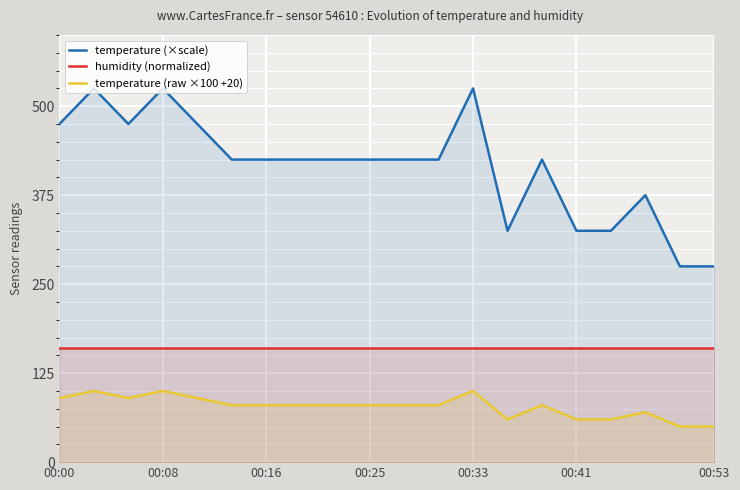

True or false: temperature (×scale) and temperature (raw ×100 +20) cross at least once.

False